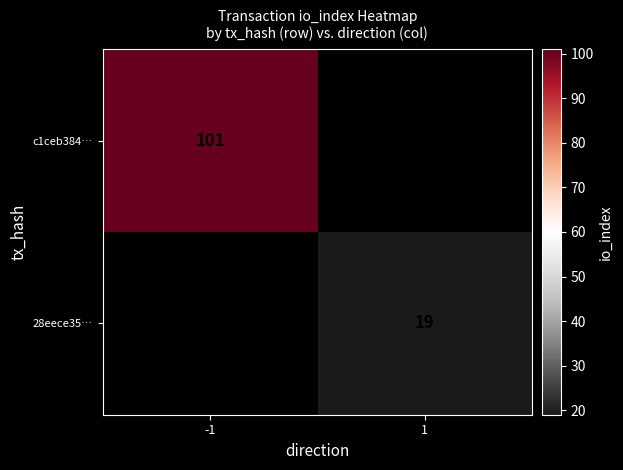

The value of c1ceb384… at -1 is 25. True or false?

False